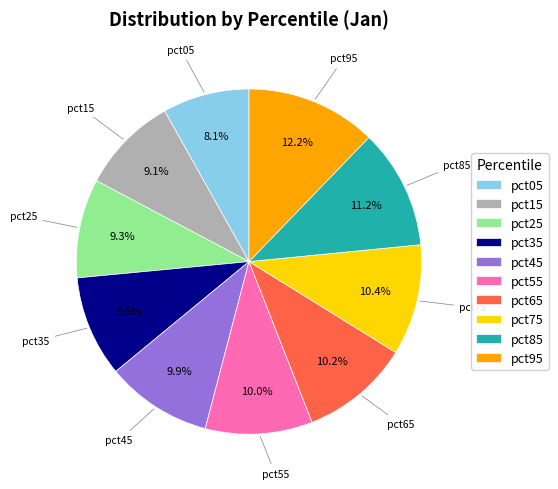

Do pct25 and pct15 together represent more than half of the pie?

No